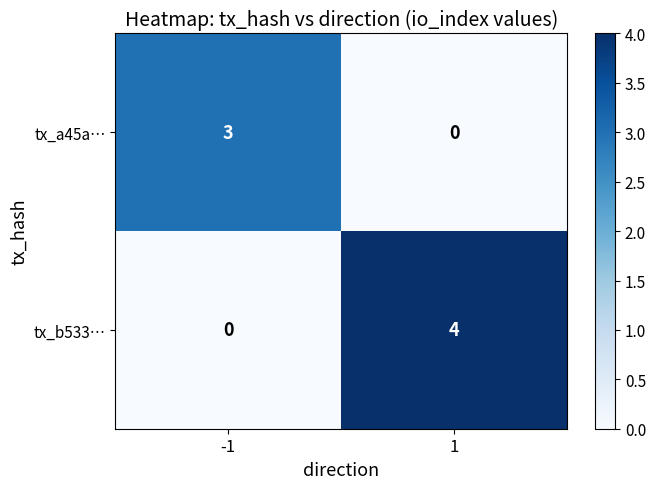

The tx_a45a… series shows 1 at 1. True or false?

False